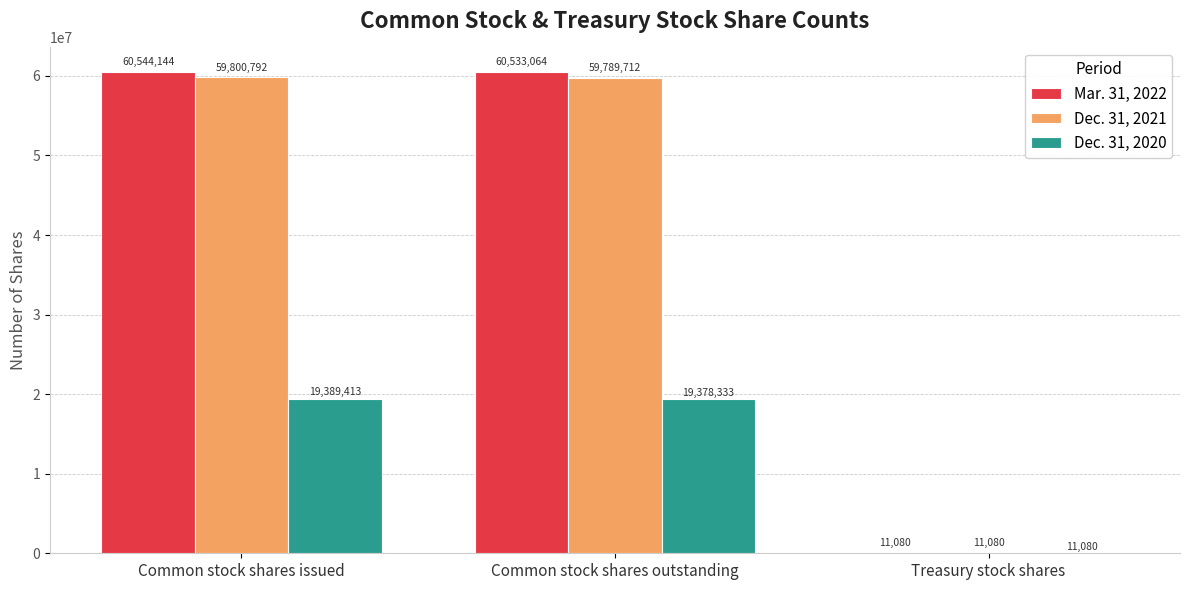

What is the total value across all series at Common stock shares issued?

139734349